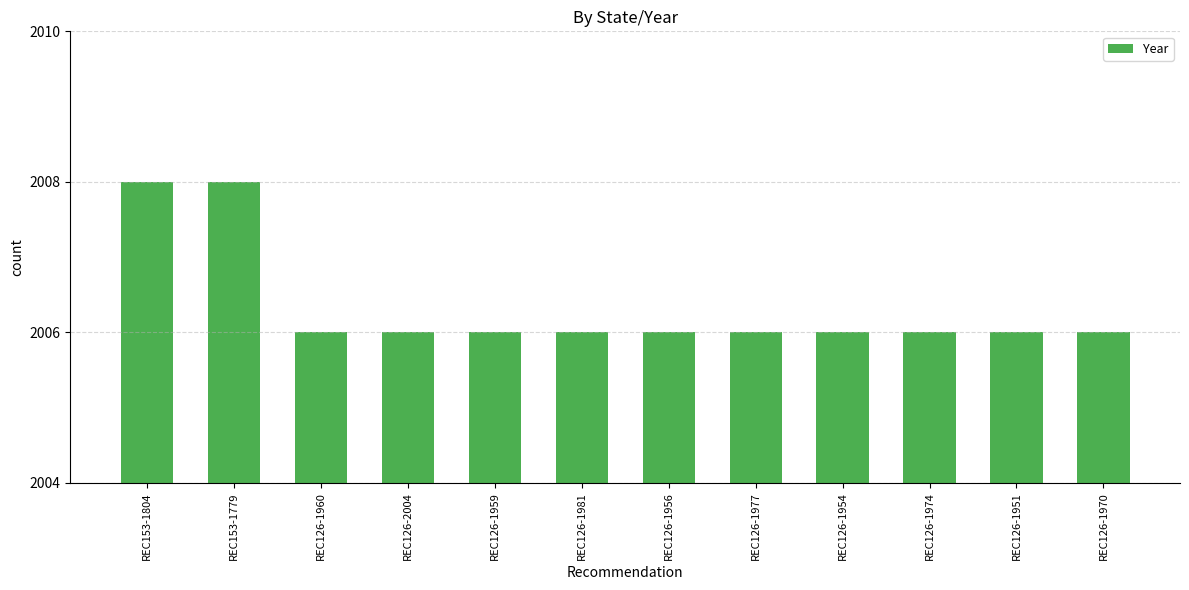

Reading left to right, list all the values displayed in this chart.

2008	2008	2006	2006	2006	2006	2006	2006	2006	2006	2006	2006